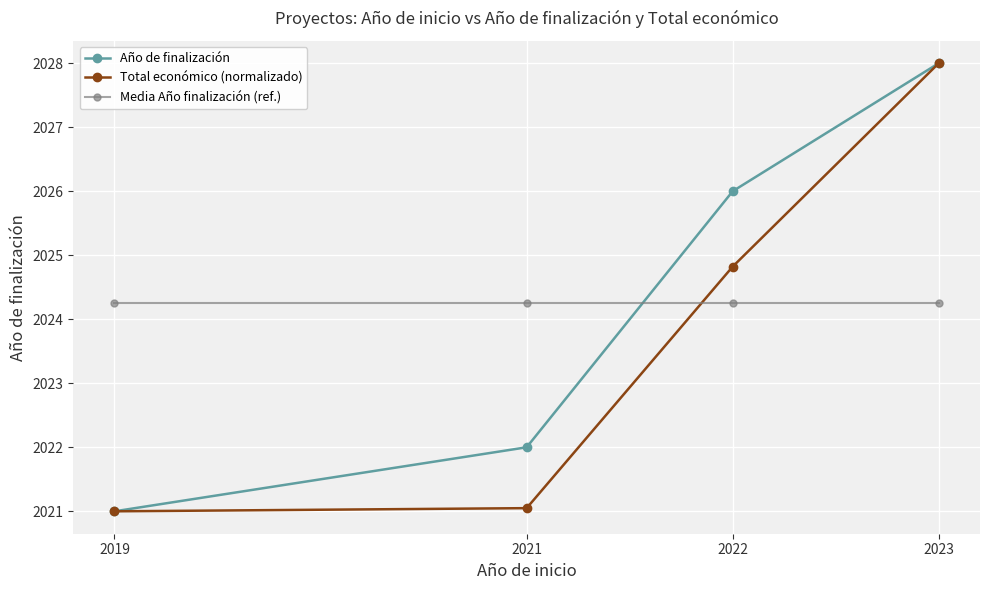

At which label does Año de finalización reach its minimum?

2019